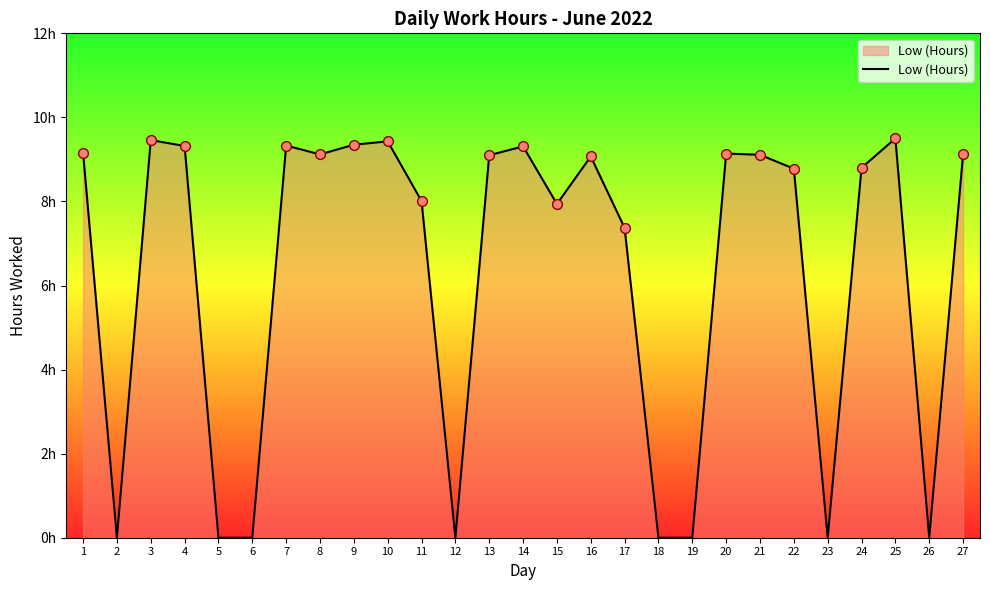

Between 23 and 22, which is larger?

22